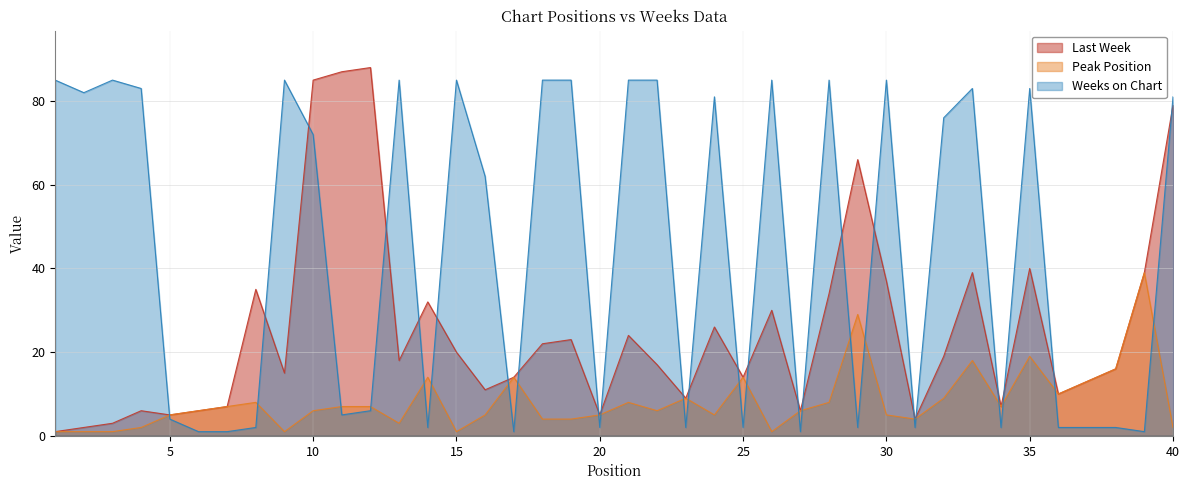

Reading right to left, what are all the values shown in this chart?

Last Week: 79	39	16	13	10	40	7	39	19	4	37	66	34	6	30	14	26	9	17	24	5	23	22	14	11	20	32	18	88	87	85	15	35	7	6	5	6	3	2	1
Peak Position: 2	39	16	13	10	19	7	18	9	4	5	29	8	6	1	14	5	9	6	8	5	4	4	14	5	1	14	3	7	7	6	1	8	7	6	5	2	1	1	1
Weeks on Chart: 81	1	2	2	2	83	2	83	76	2	85	2	85	1	85	2	81	2	85	85	2	85	85	1	62	85	2	85	6	5	72	85	2	1	1	4	83	85	82	85